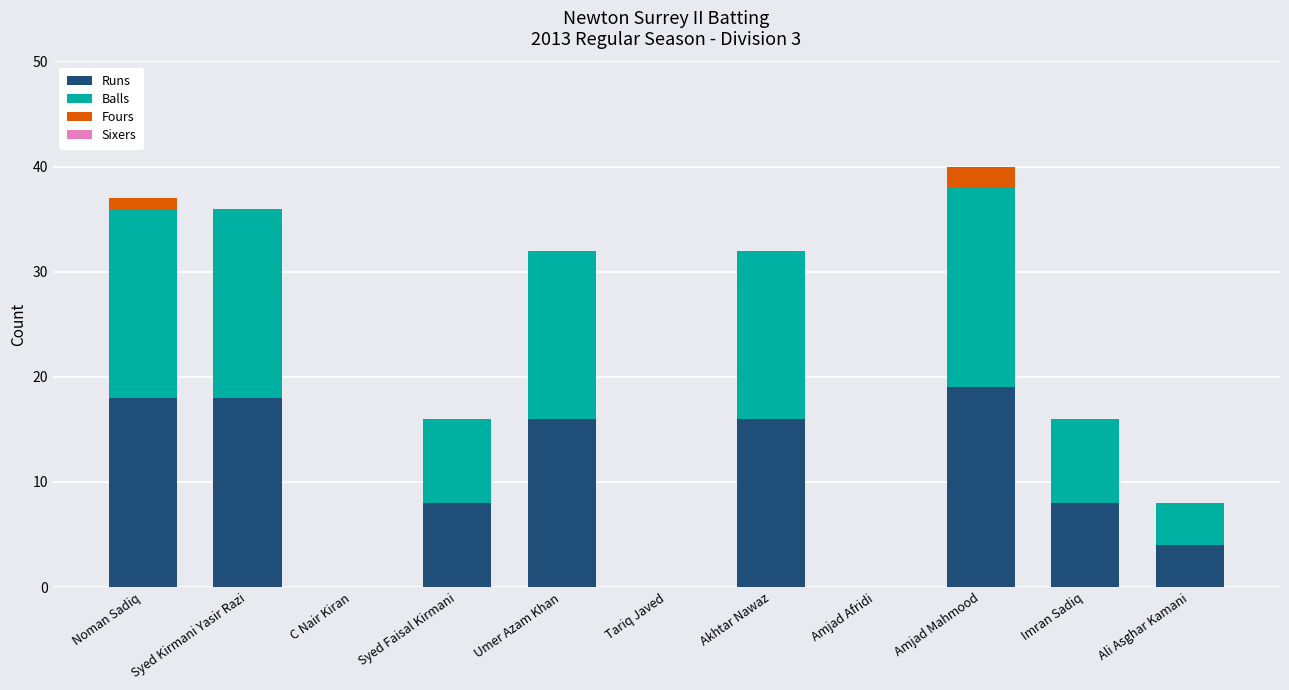

What is the maximum value for Runs?

19